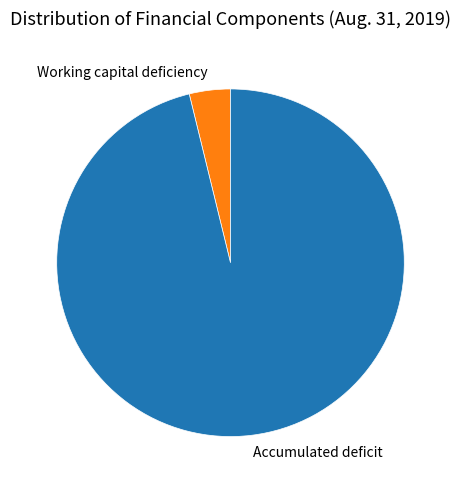

Which category has the biggest portion of the pie?

Accumulated deficit